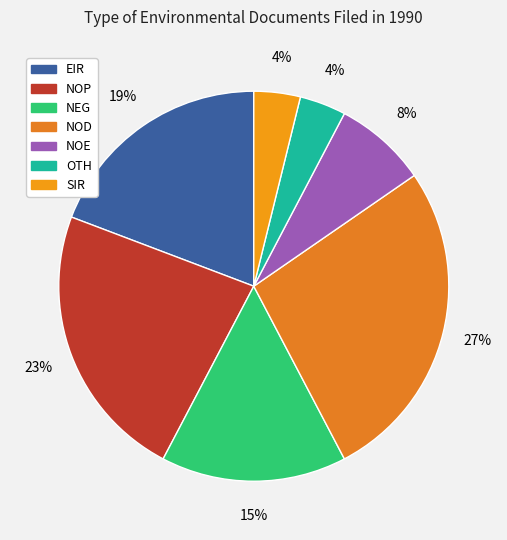

Count the number of slices in the pie.

7